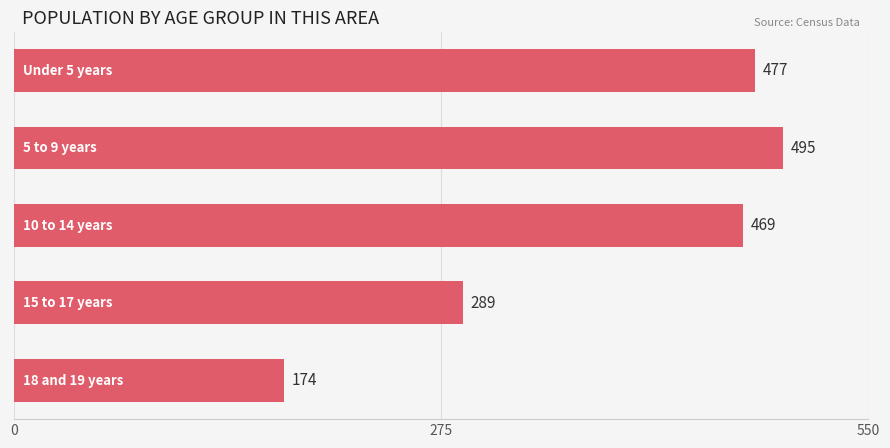

What is the value of the 4th bar from the top?

289